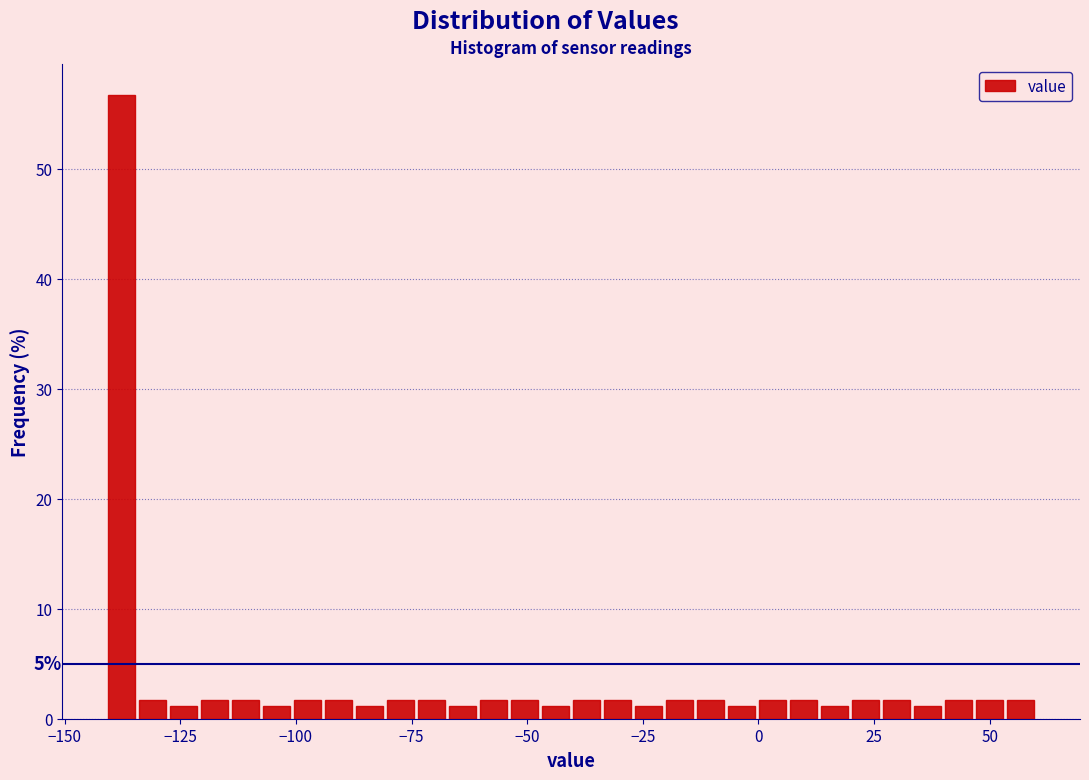

Around what value on the x-axis is the tallest bar? Give the approximate position of its centre, as read against the axis.

-140